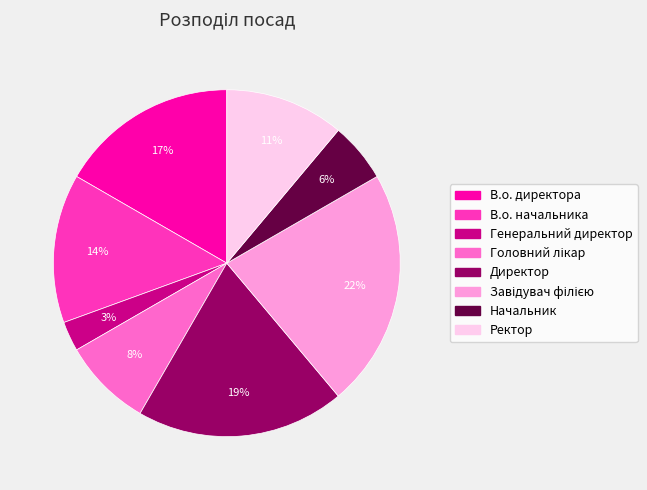

True or false: Генеральний директор accounts for 14% of the total.

False